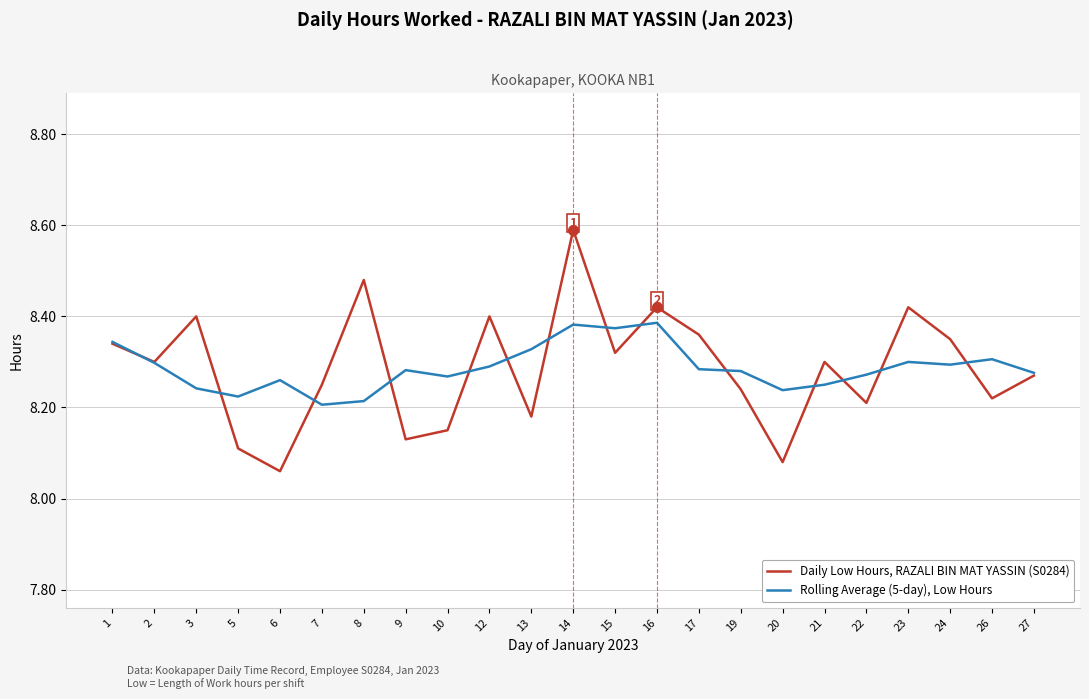

At which category does the chart reach its peak across all series?

14